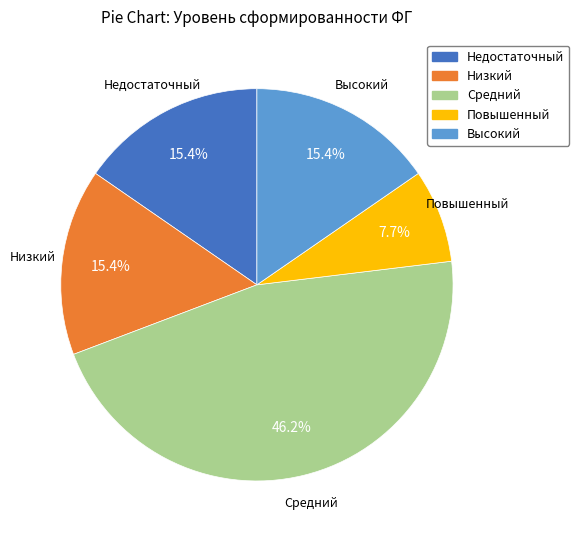

Is there a majority slice in this chart?

No